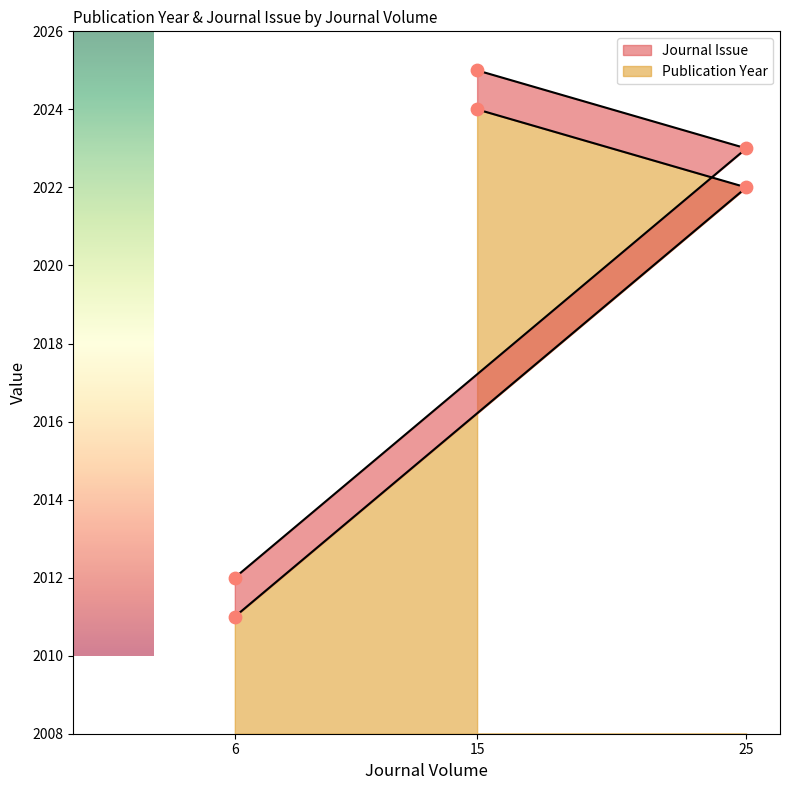

What is the ratio of the value at 15 to the value at 25?

1.0